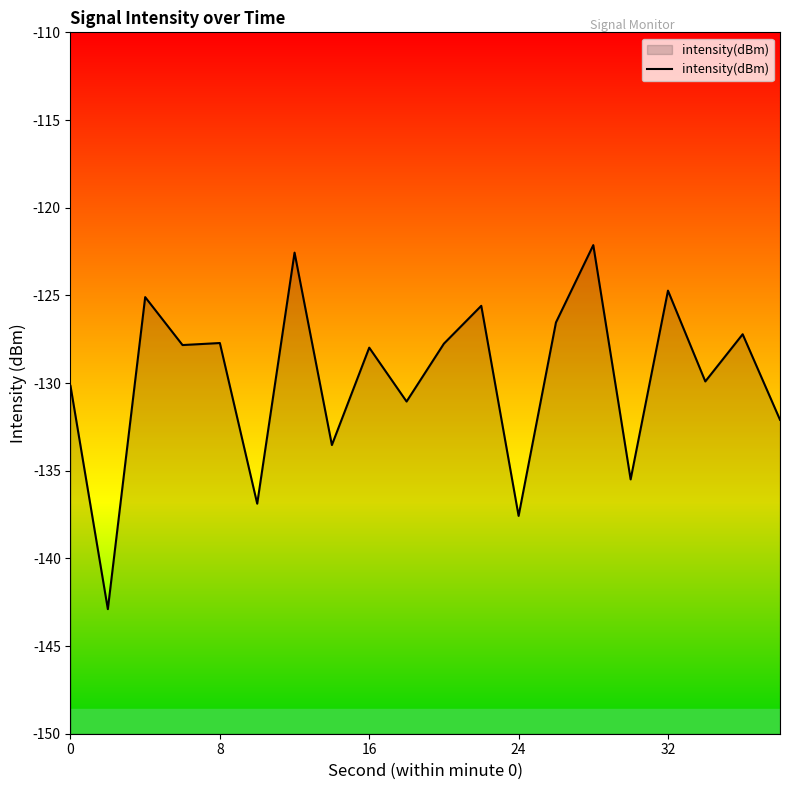

What is the smallest value displayed?

-142.9